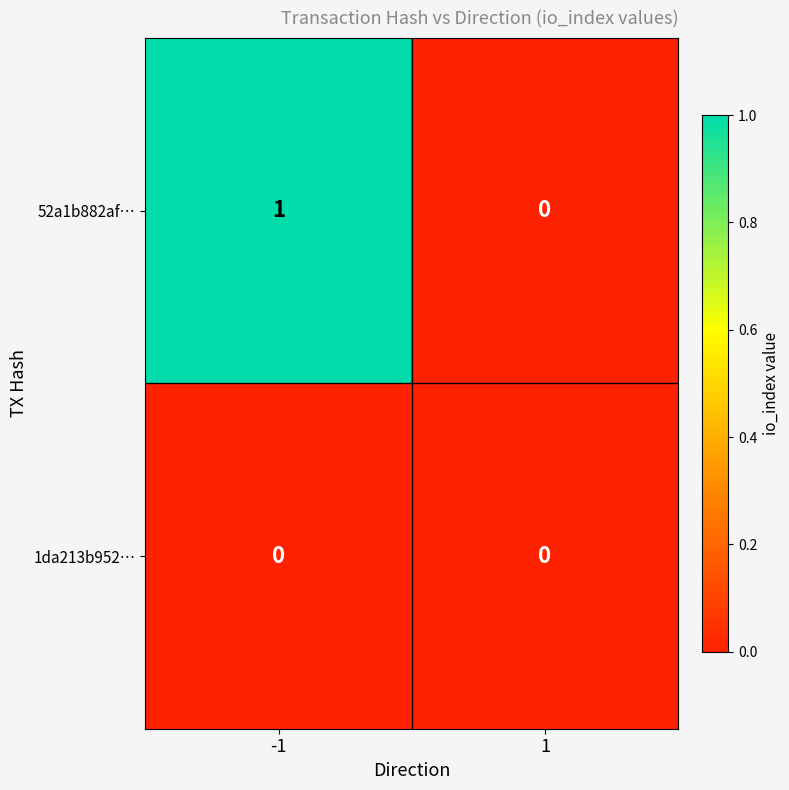

Is the value of 1da213b952… at 1 greater than the value of 52a1b882af… at -1?

No